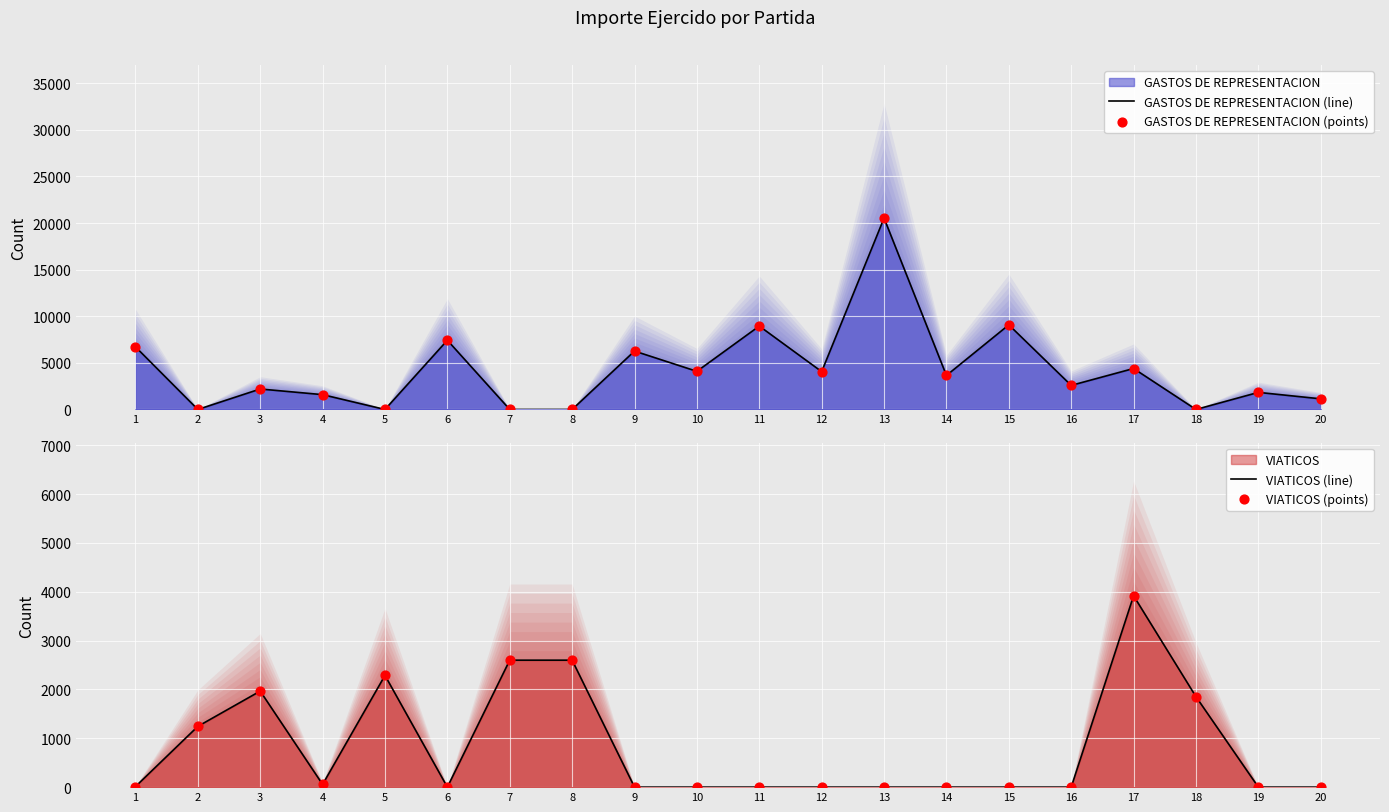

At which category is the sum across all series the highest?

13